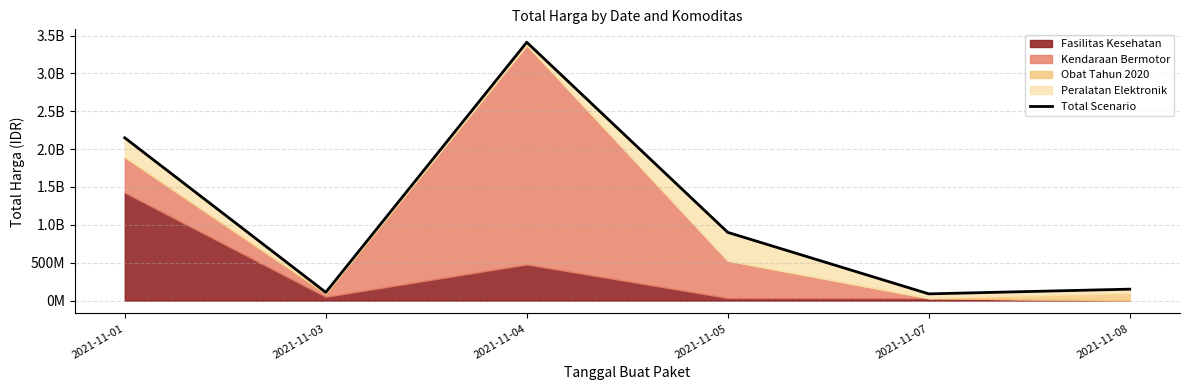

How many lines are shown in the chart?

1